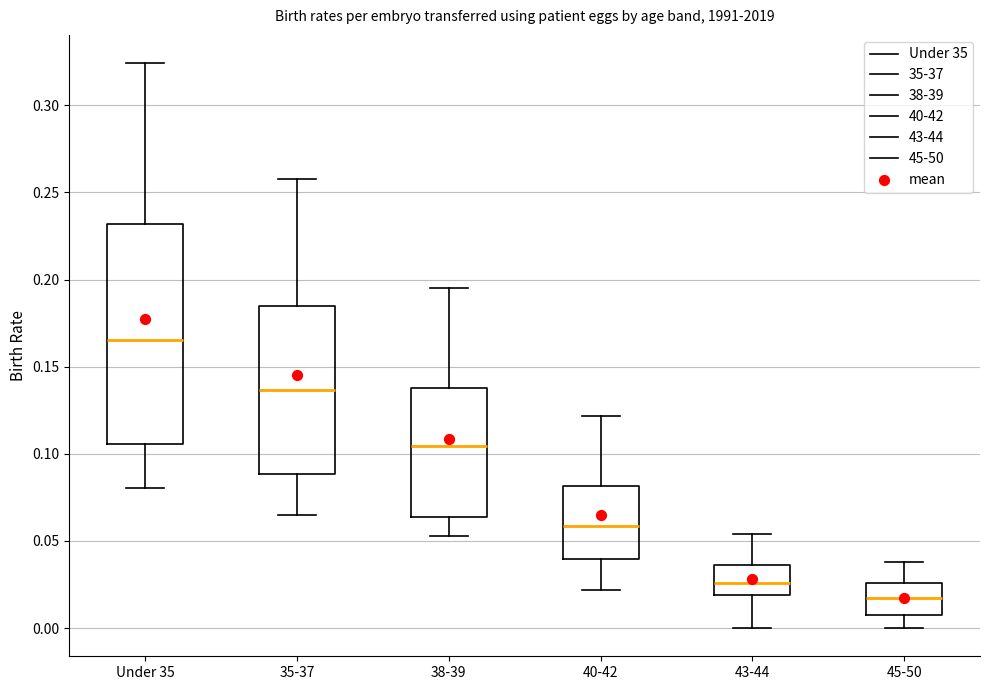

Where does the lower whisker of the box for 45-50 end on the y-axis? The values are not printed on the chart, so give them approximately, as read against the axis.

0.000